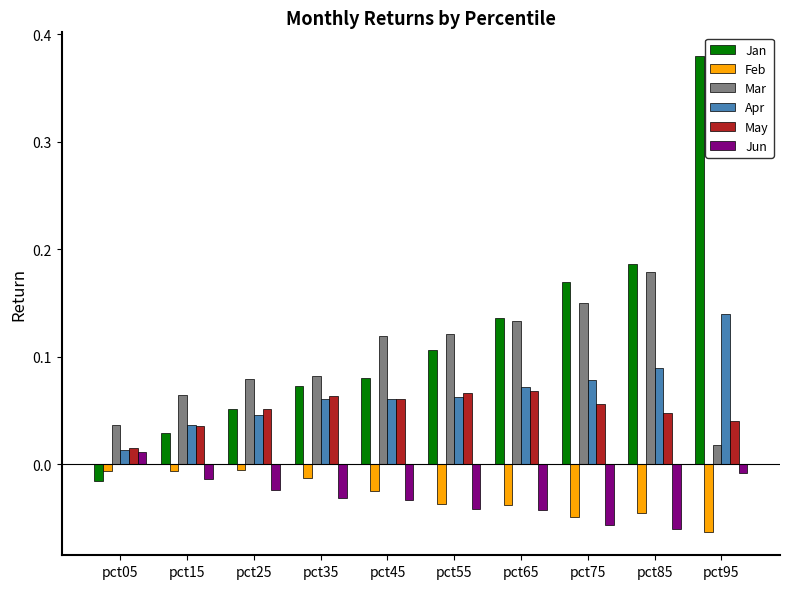

Where is Jan nearest to the value 0?

pct05